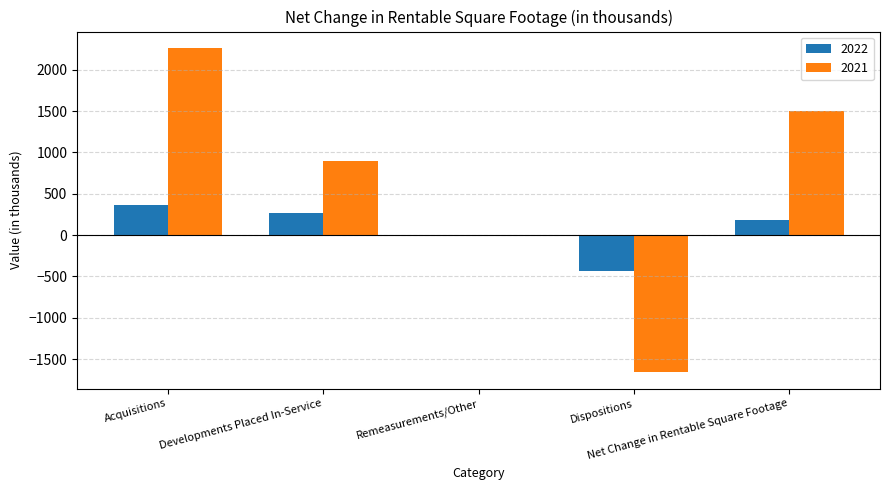

How many categories are shown in the chart?

5